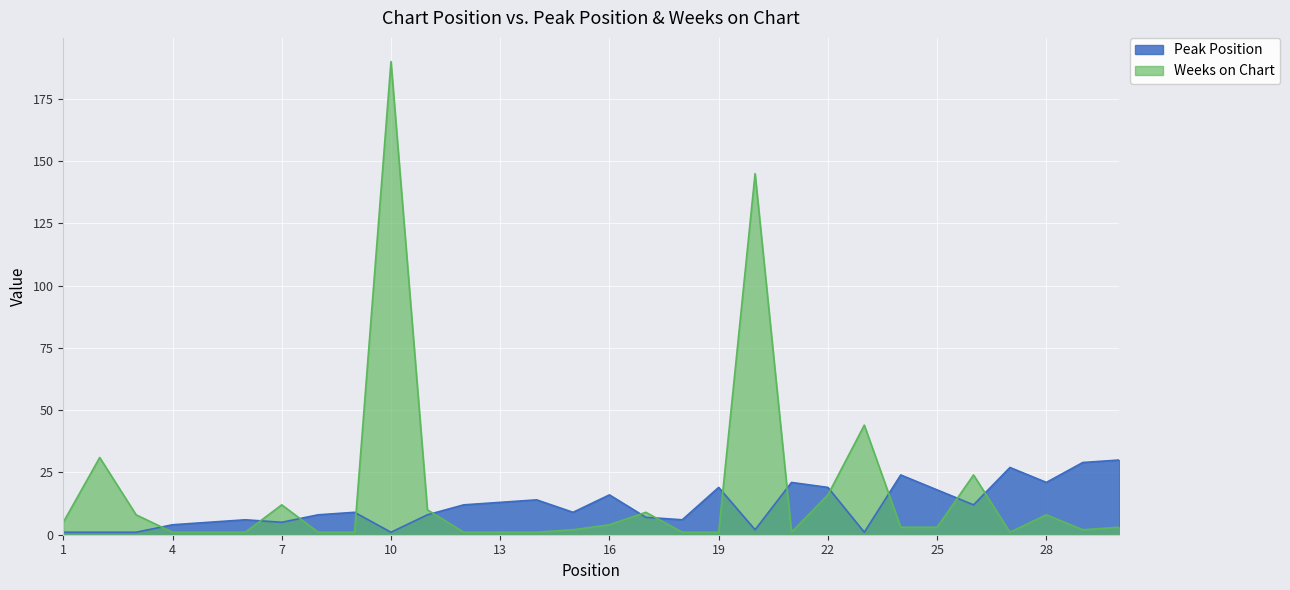

Which series has the widest spread of values?

Weeks on Chart